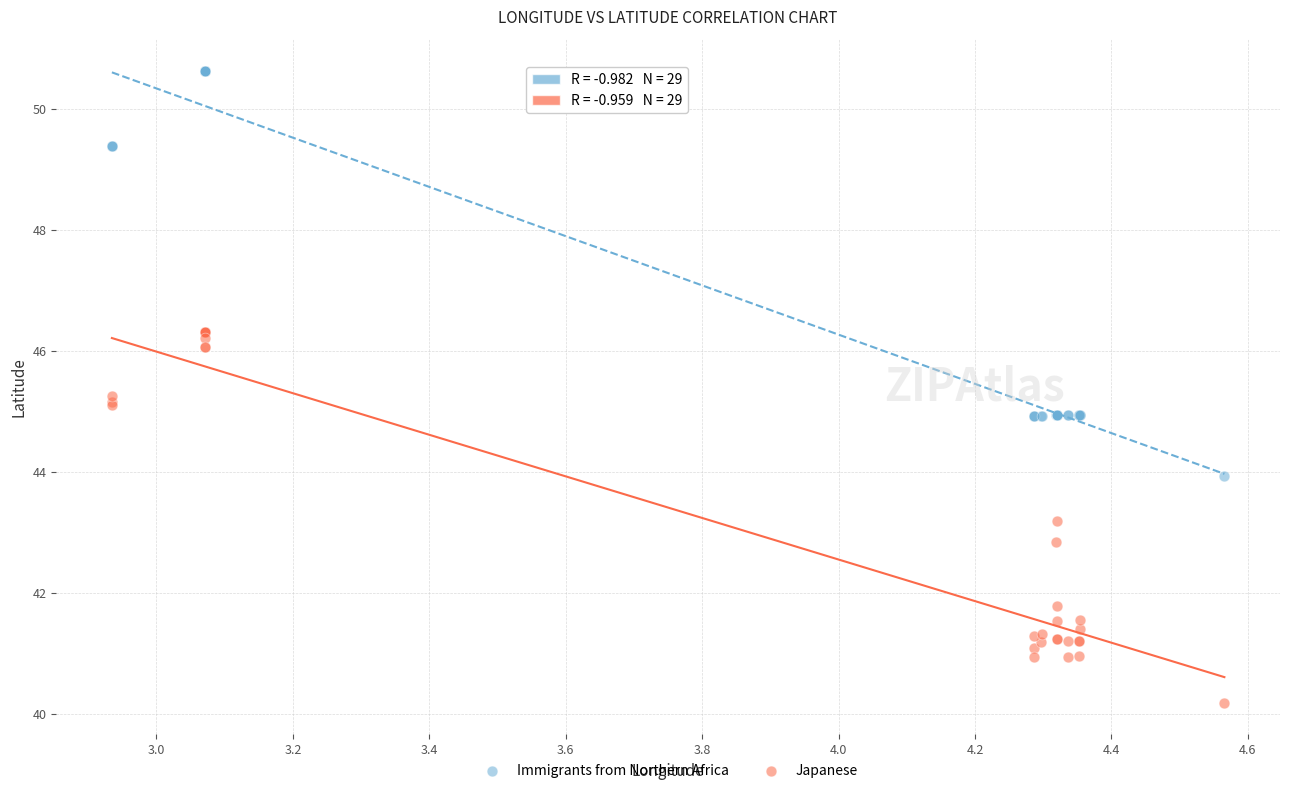

Which series reaches the minimum Y coordinate?

Japanese